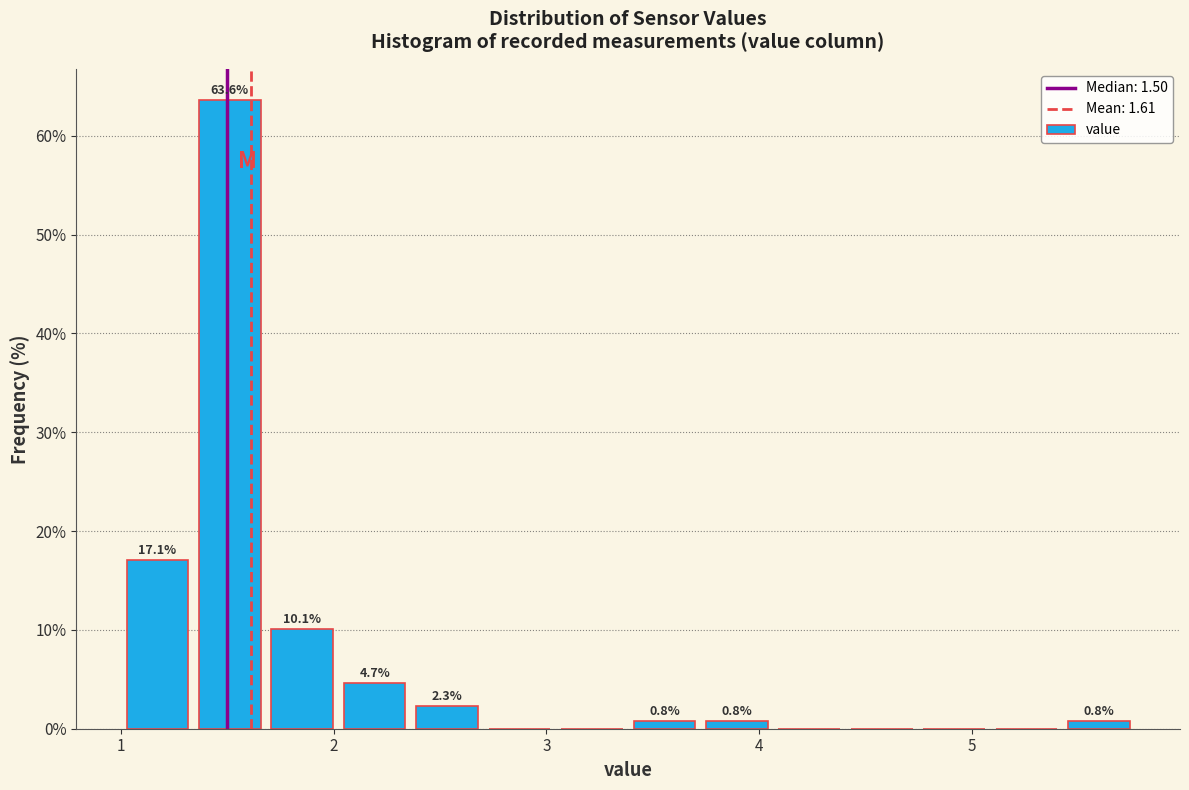

Around what value on the x-axis is the tallest bar? Give the approximate position of its centre, as read against the axis.

1.5